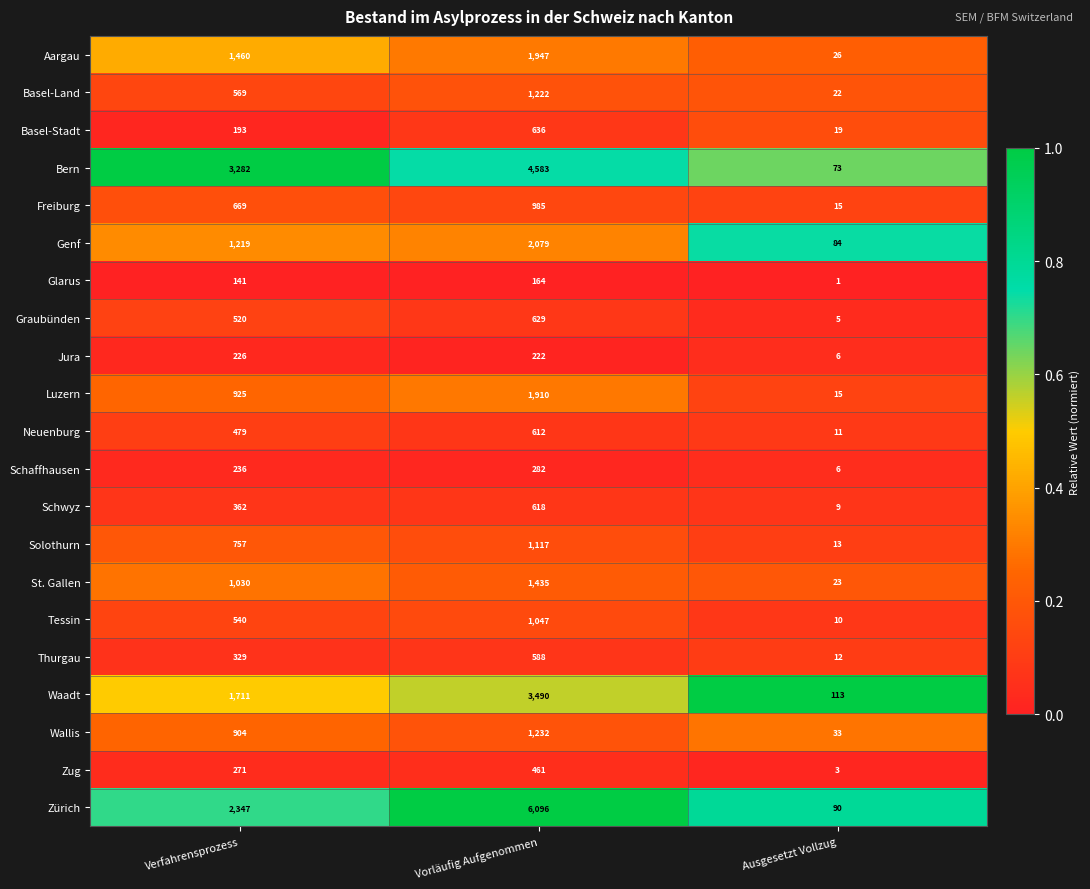

What is the total value across all series at Vorläufig Aufgenommen?

31355